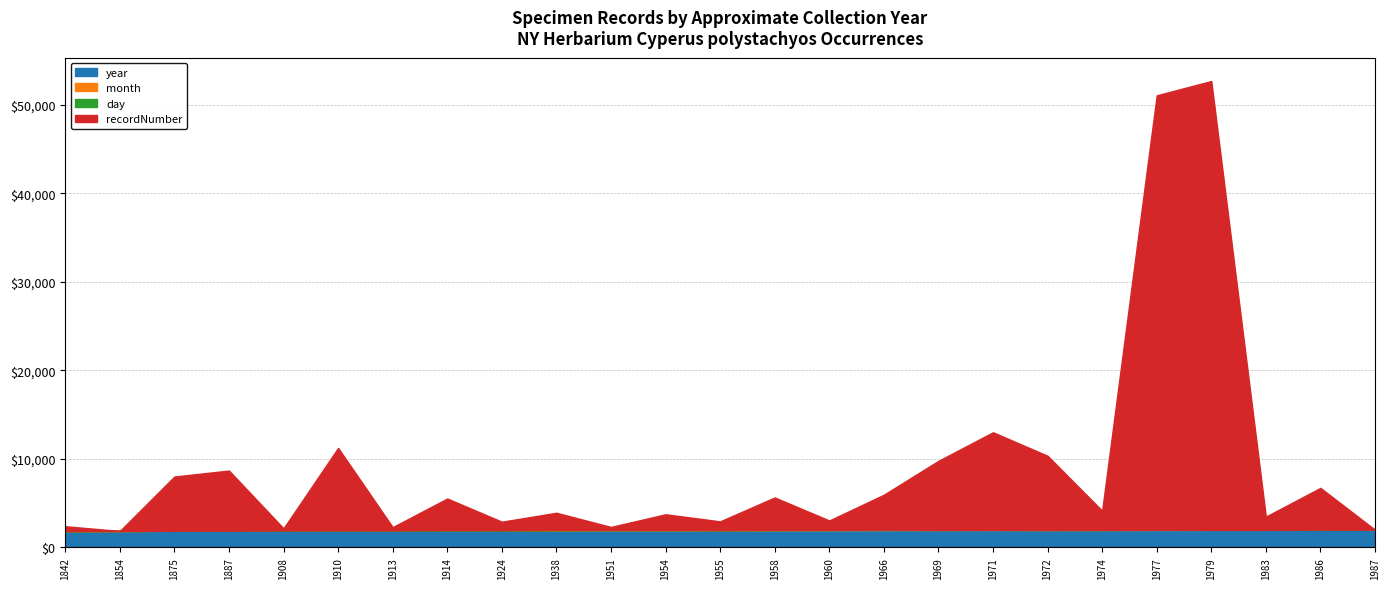

Reading left to right, transcribe all the data shown in this chart.

year: 1875=1875	1954=1954	1955=1955	1938=1938	1951=1951	1966=1966	1910=1910	1983=1983	1986=1986	1972=1972	1974=1974	1969=1969	1971=1971	1908=1908	1924=1924	1958=1958	1842=1842	1854=1854	1887=1887	1913=1913	1914=1914	1960=1960	1977=1977	1979=1979	1987=1987
month: 1875=10	1954=3	1955=1	1938=1	1951=10	1966=12	1910=12	1983=3	1986=3	1972=2	1974=1	1969=12	1971=12	1908=2	1924=2	1958=4	1842=0	1854=0	1887=5	1913=5	1914=7	1960=11	1977=4	1979=6	1987=8
day: 1875=0	1954=18	1955=4	1938=25	1951=5	1966=30	1910=0	1983=4	1986=23	1972=1	1974=8	1969=0	1971=8	1908=6	1924=17	1958=16	1842=0	1854=0	1887=4	1913=0	1914=30	1960=9	1977=17	1979=7	1987=0
recordNumber: 1875=6125	1954=1769	1955=982	1938=1950	1951=346	1966=3945	1910=9326	1983=1490	1986=4716	1972=8381	1974=2165	1969=7801	1971=11021	1908=239	1924=962	1958=3666	1842=552	1854=0	1887=6789	1913=374	1914=3574	1960=1062	1977=49088	1979=50713	1987=0